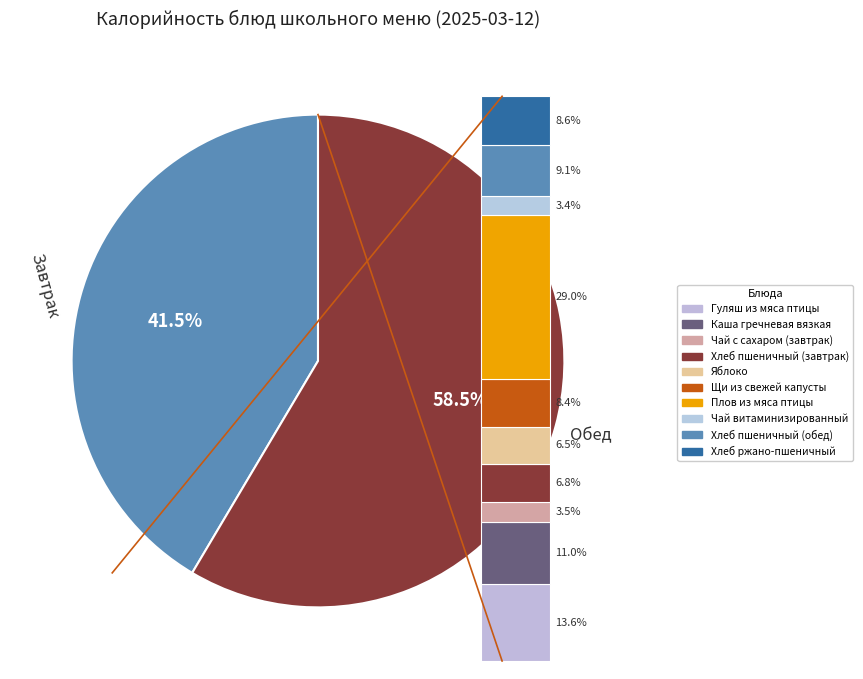

Which slice is the smallest?

Чай витаминизированный